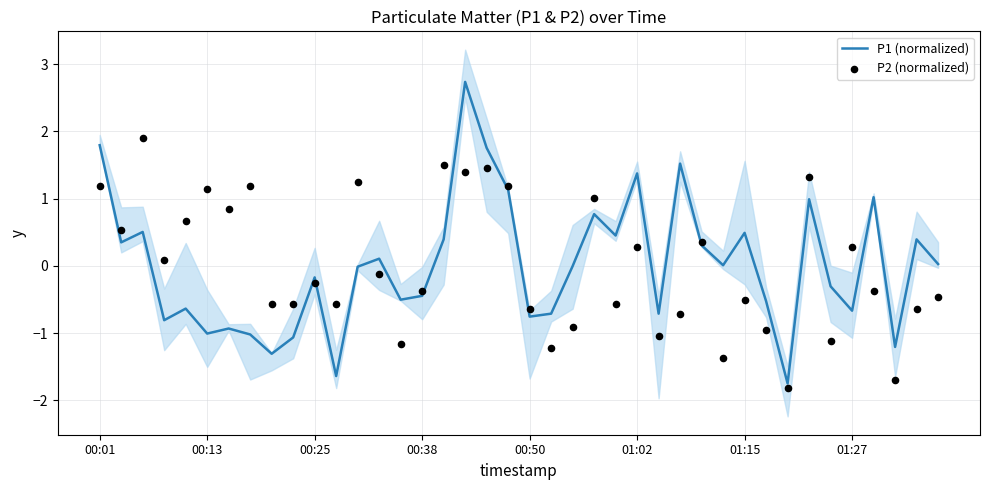

What are all the series names shown in the legend?

P1 (normalized), P2 (normalized)